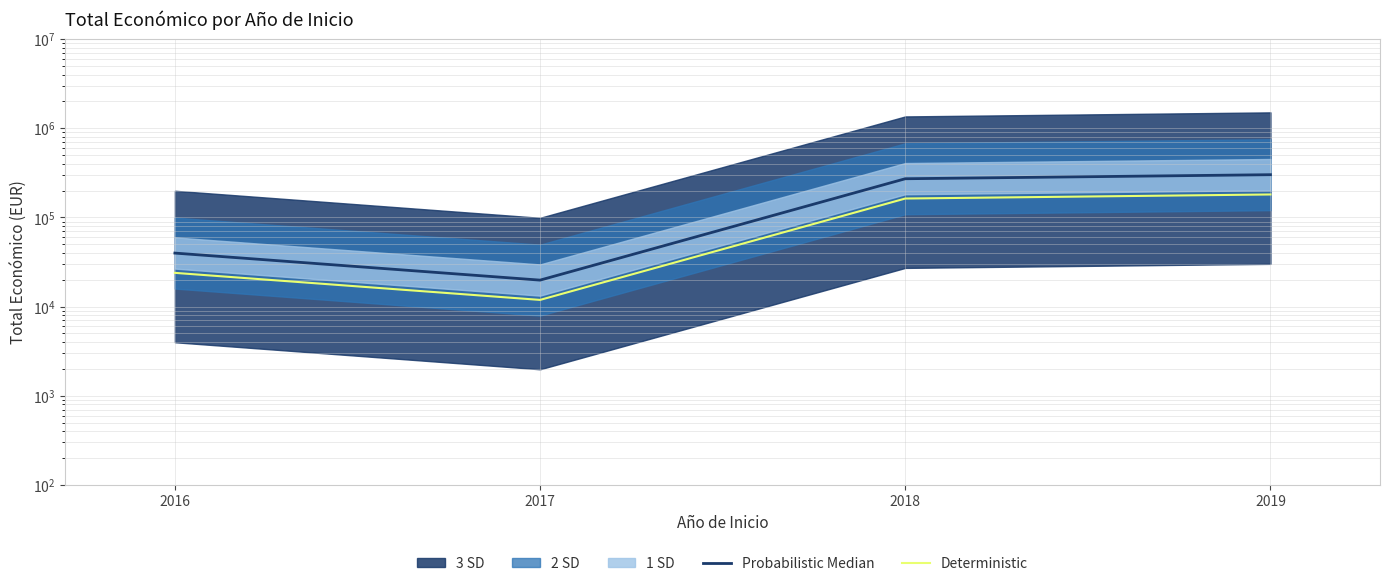

True or false: Deterministic and Probabilistic Median intersect in this chart.

False